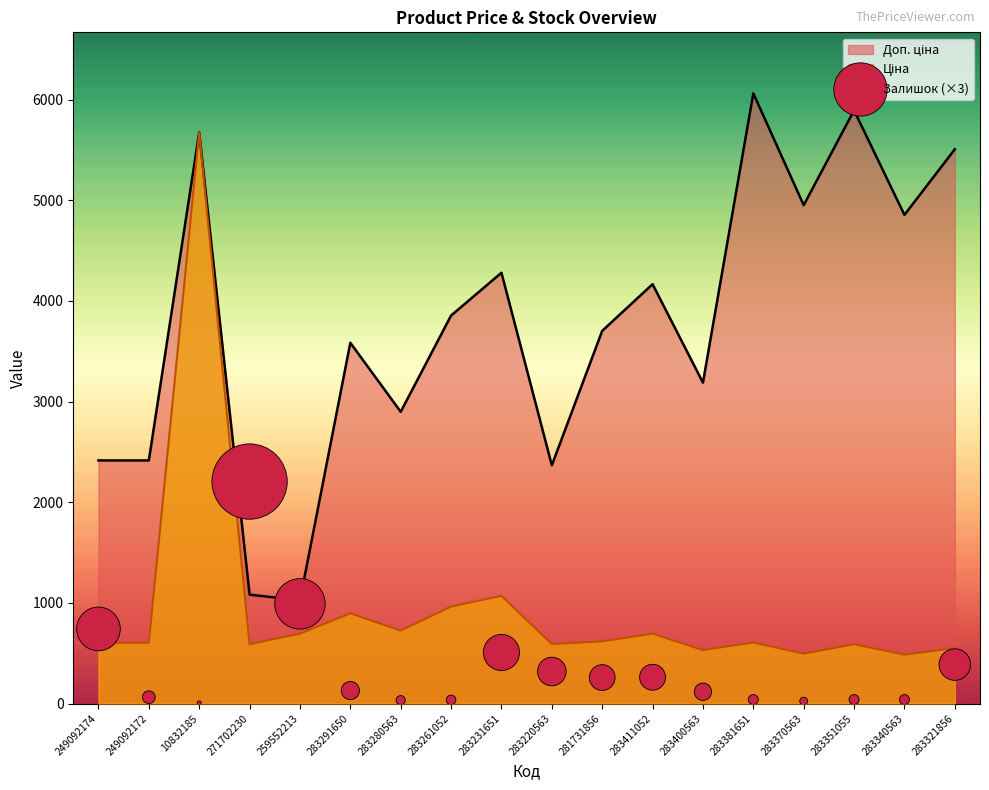

Which series has the largest total across all categories?

Доп. ціна